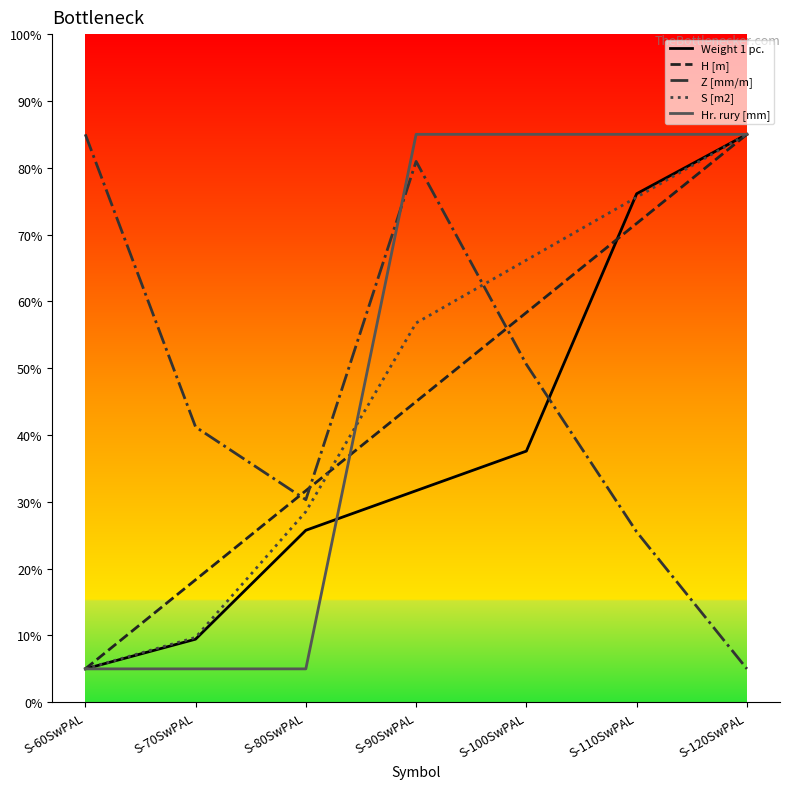

What is the difference between the maximum and minimum values in the Hr. rury [mm] series?

80.0